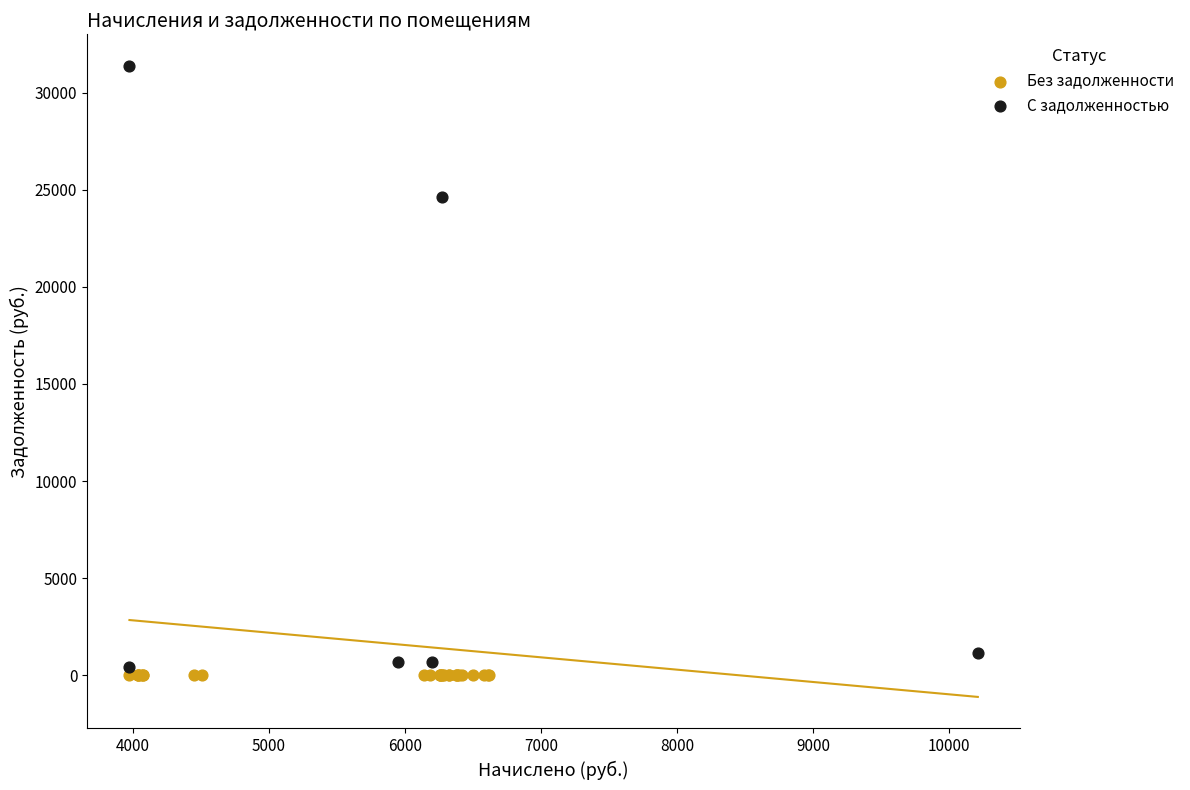

Which series contains the highest Y value?

С задолженностью